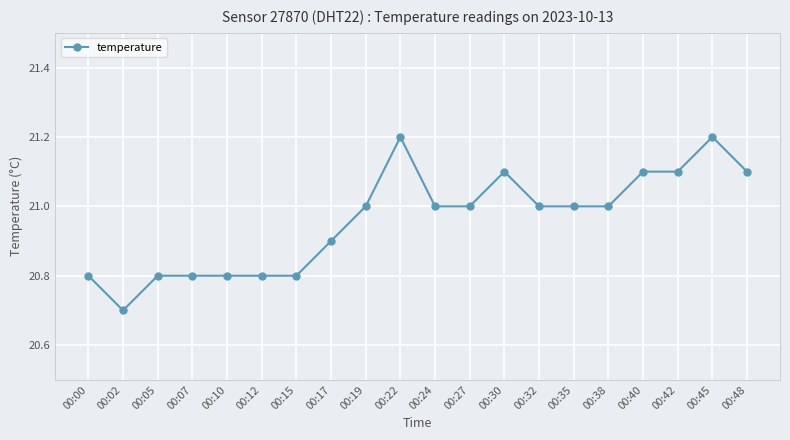

What is the difference between the values at 00:07 and 00:19?

0.2